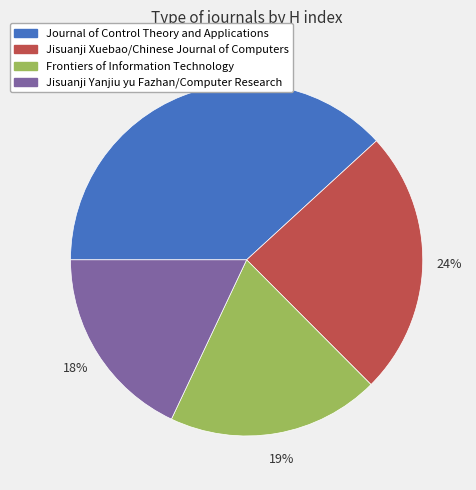

Which category has the smallest portion of the pie?

Jisuanji Yanjiu yu Fazhan/Computer Research